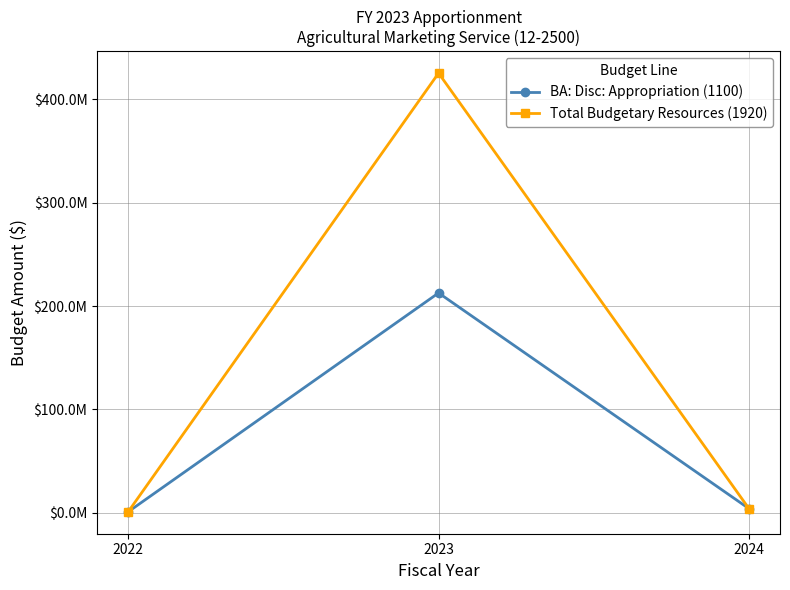

Does the chart have visible grid lines?

Yes